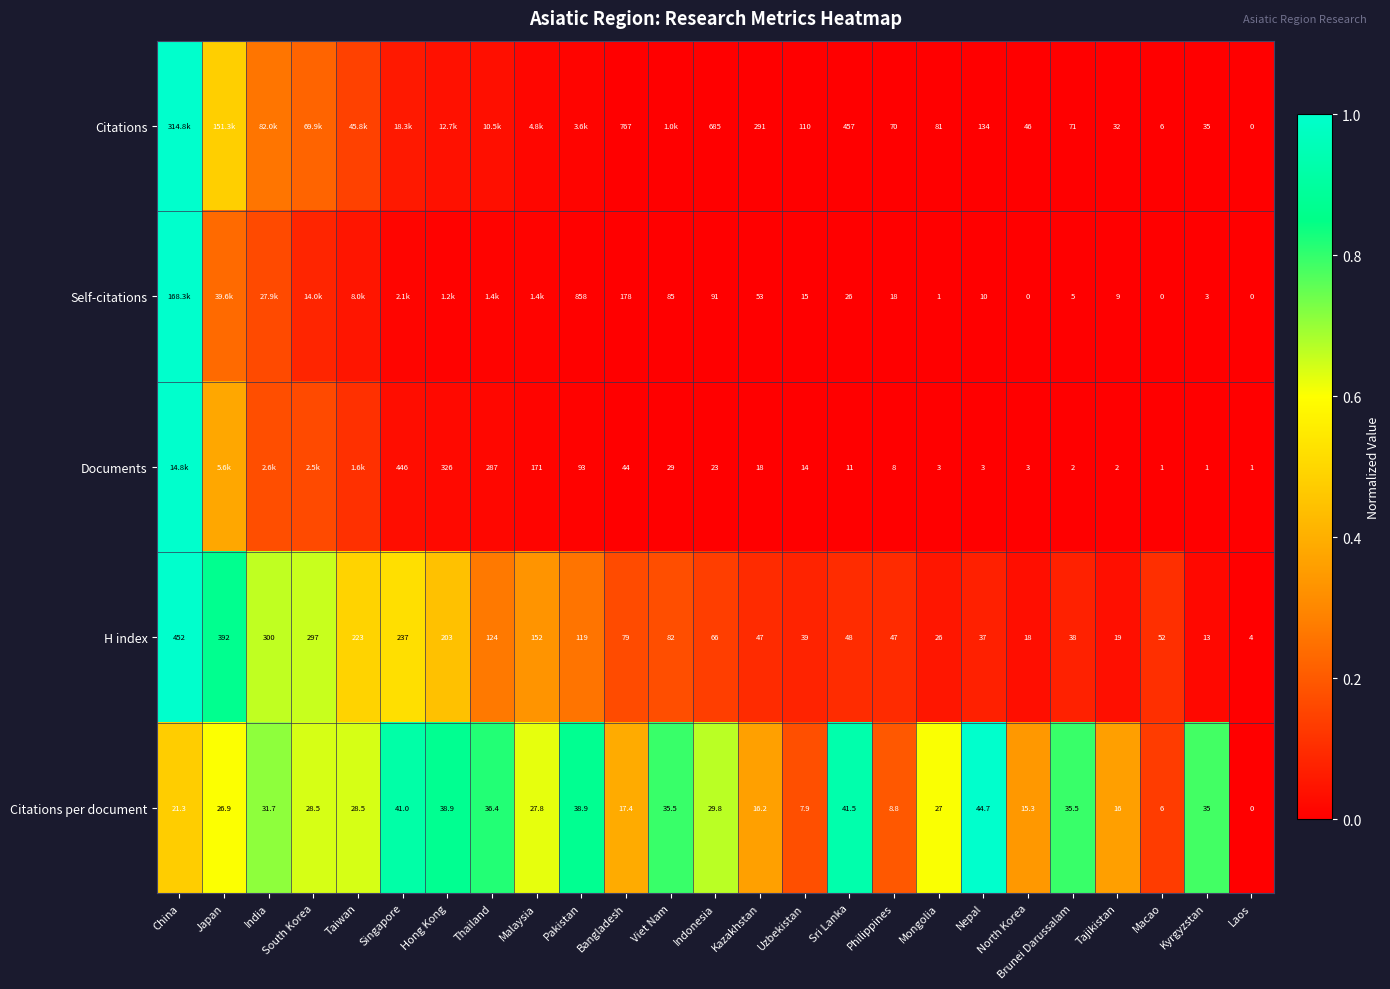

Which category has the lowest value in the Citations per document series?

Laos